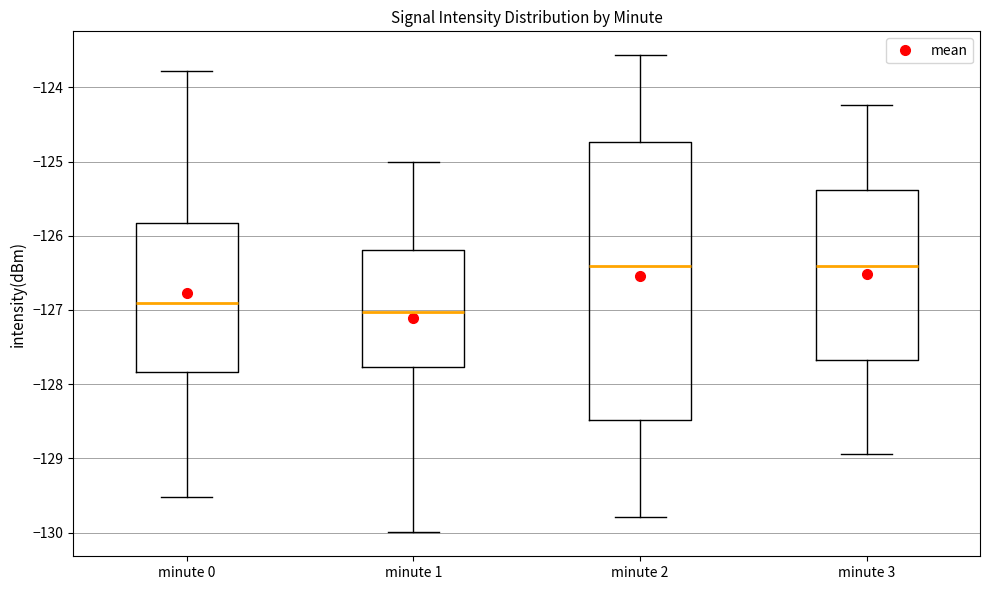

Which box's median line is the lowest?

minute 1